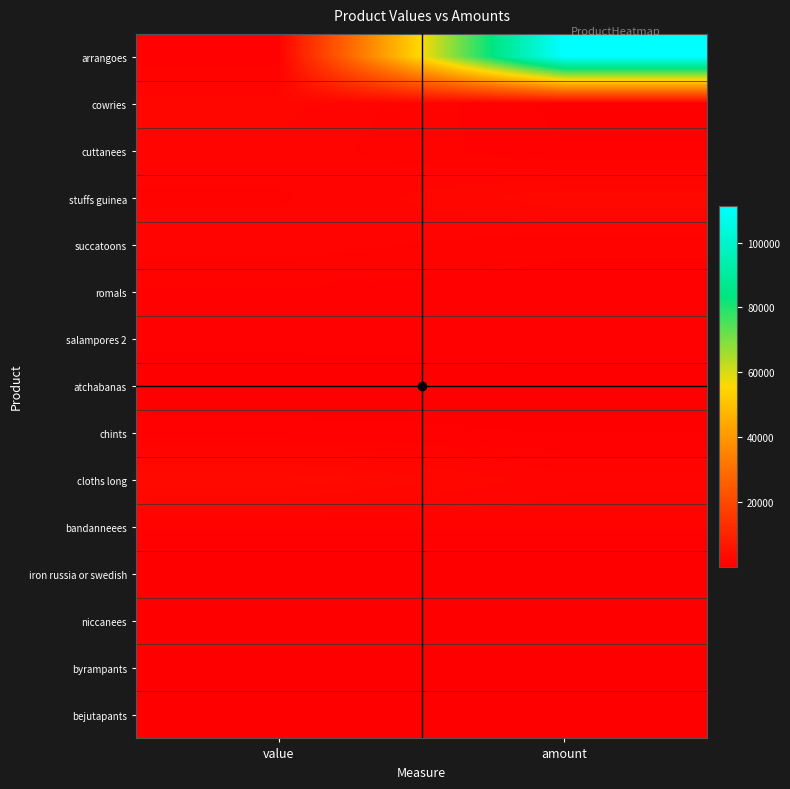

Reading right to left, list all the values displayed in this chart.

arrangoes: amount=111370	value=612
cowries: amount=286	value=1927
cuttanees: amount=498	value=1618
stuffs guinea: amount=2504	value=1252
succatoons: amount=1036	value=1554
romals: amount=606	value=848
salampores 2: amount=662	value=562
atchabanas: amount=273	value=204
chints: amount=437	value=579
cloths long: amount=1495	value=2990
bandanneees: amount=954	value=954
iron russia or swedish: amount=17	value=26
niccanees: amount=234	value=175
byrampants: amount=205	value=256
bejutapants: amount=310	value=387